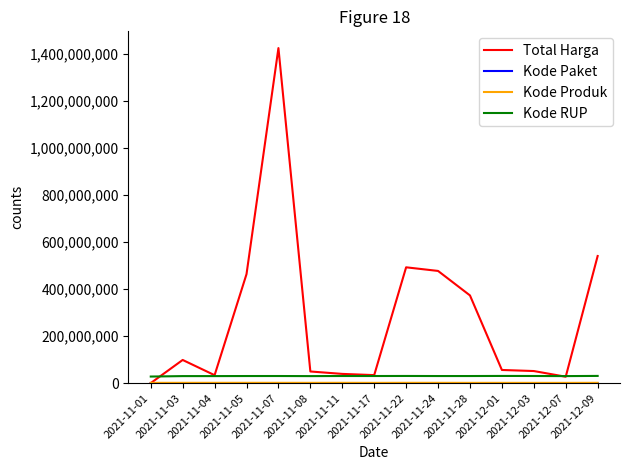

Which series has the largest total across all categories?

Total Harga